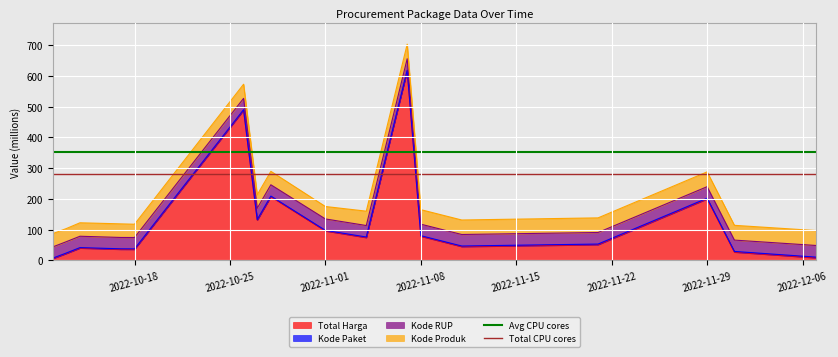

What is the highest value of the Total Harga series?

616.3